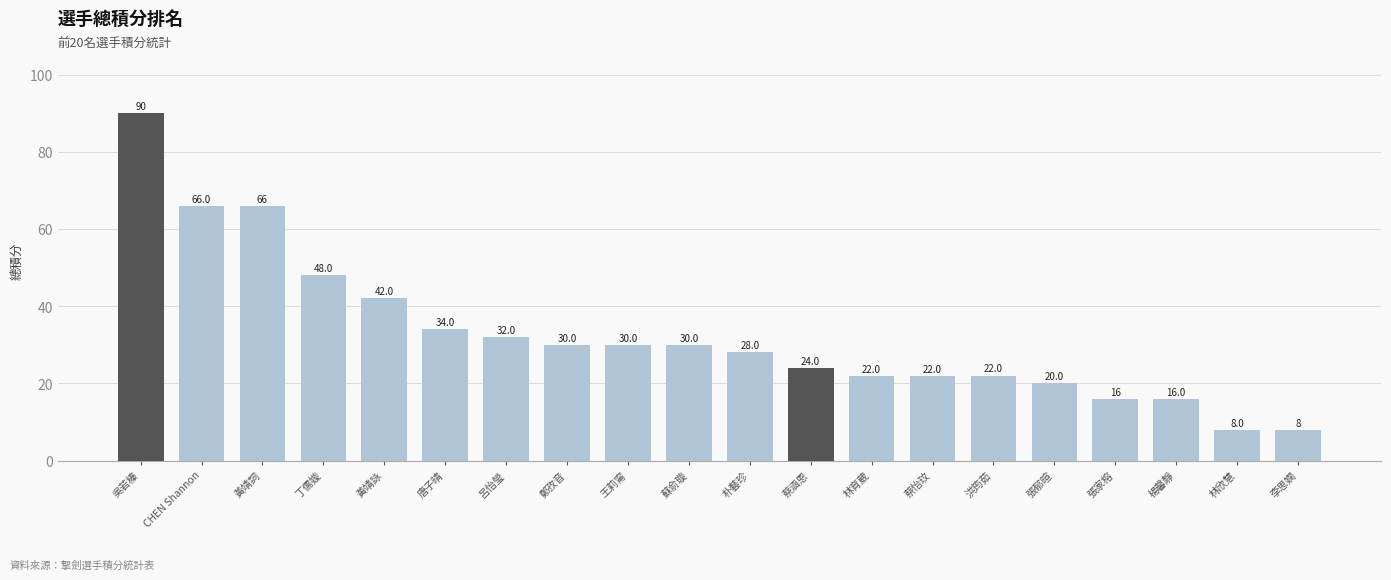

Which label corresponds to the largest value in the chart?

吳若榛